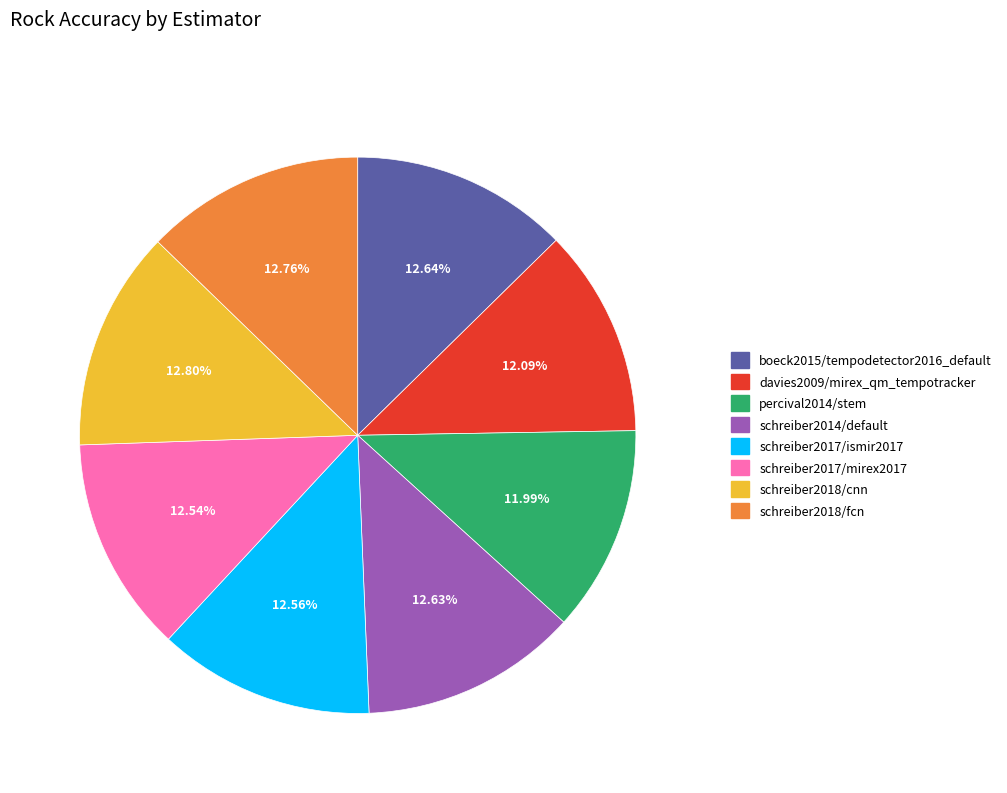

To the nearest percent, what portion does schreiber2014/default represent?

13%